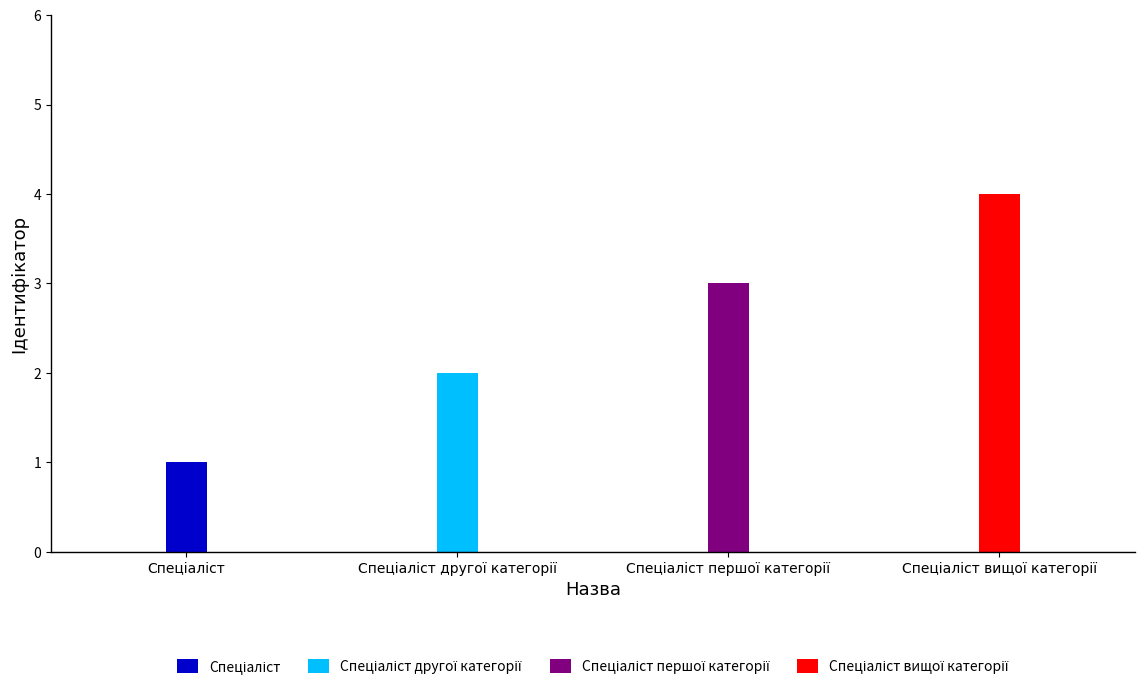

What is the value of the 3rd bar from the left?

3